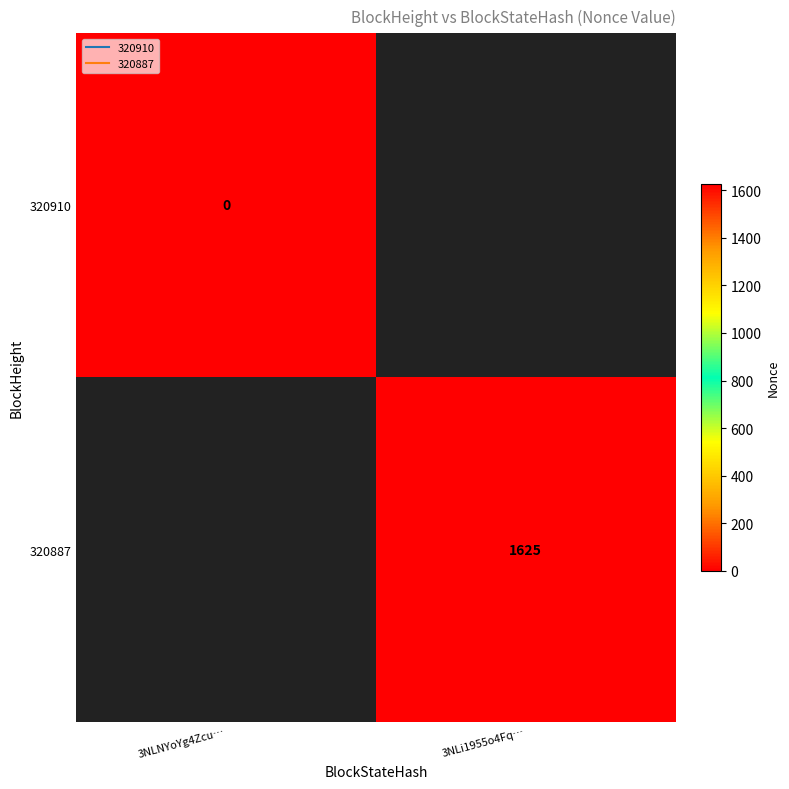

Which label corresponds to the smallest value in the chart?

3NLNYoYg4Zcu…